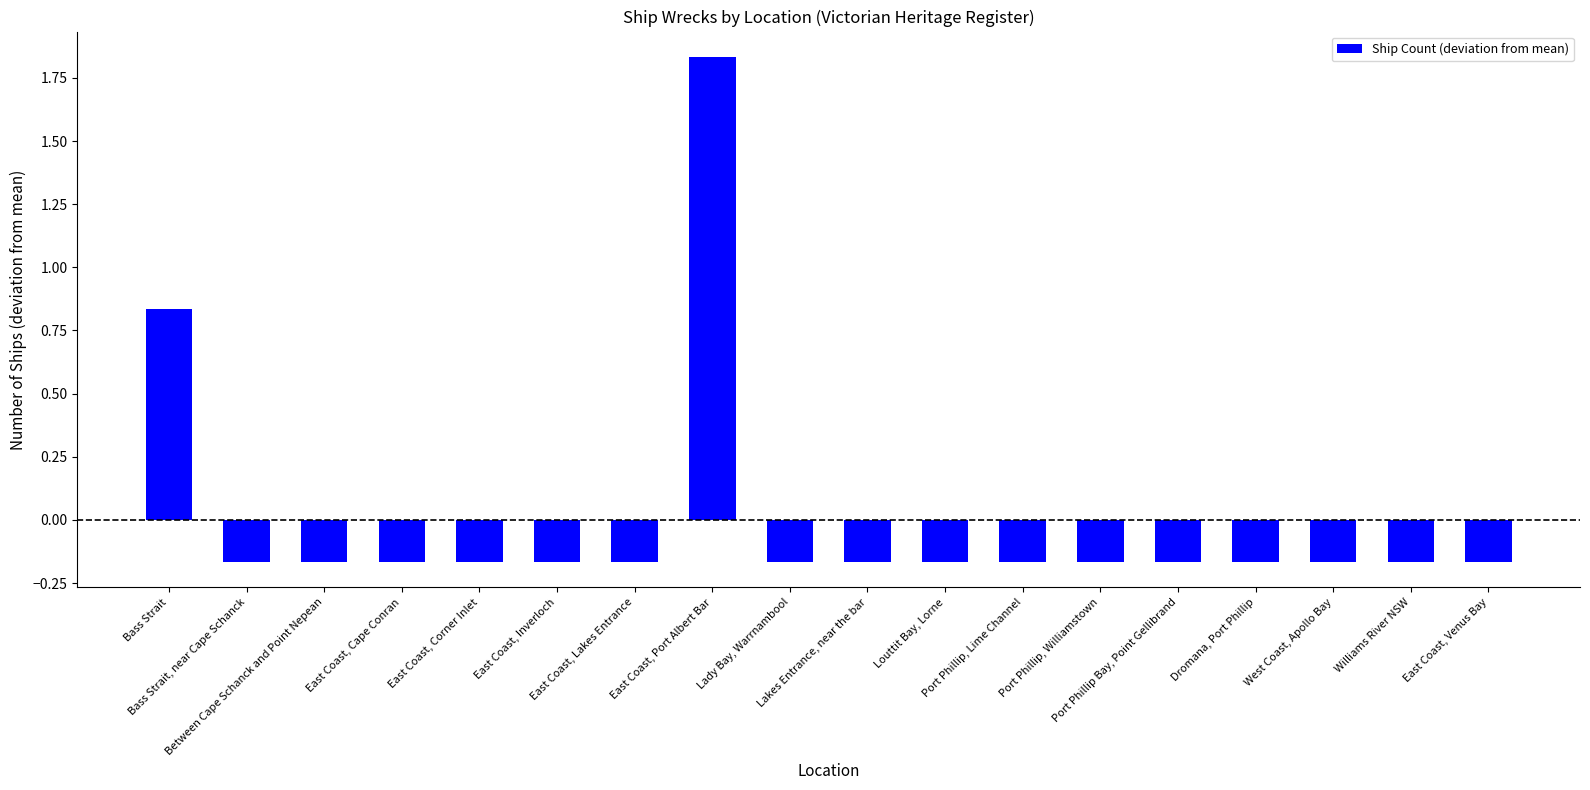

What is the difference between the maximum and minimum values?

2.0